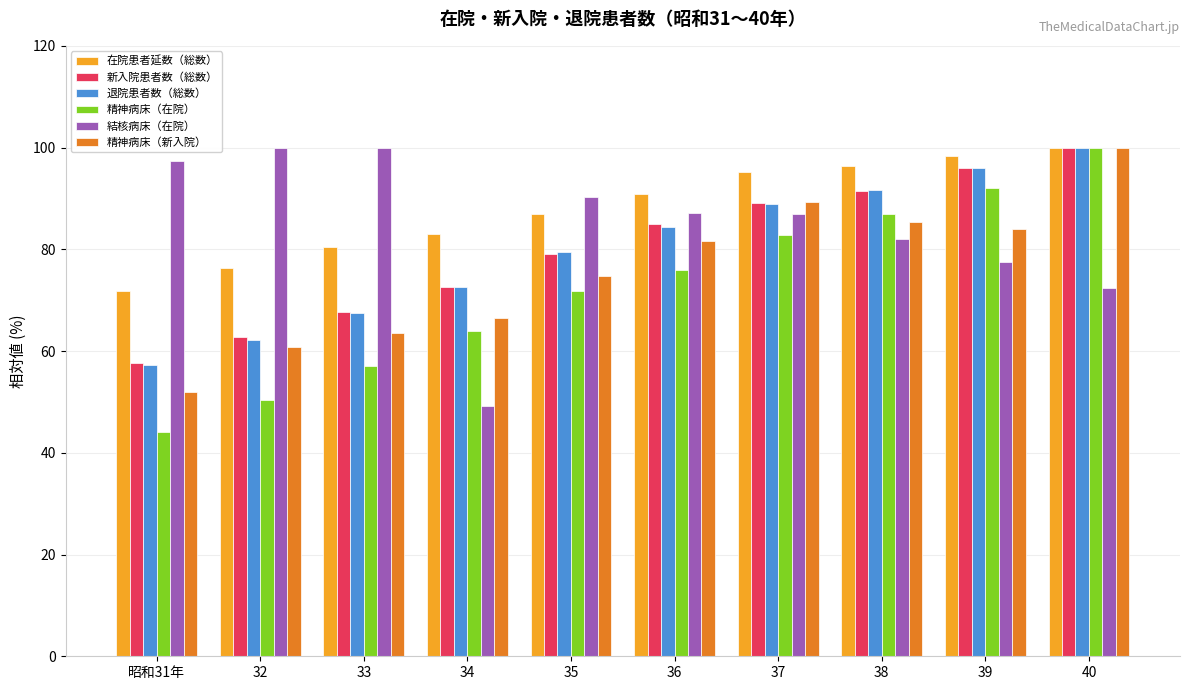

List the labels in order of 精神病床（在院） value, smallest first.

昭和31年, 32, 33, 34, 35, 36, 37, 38, 39, 40